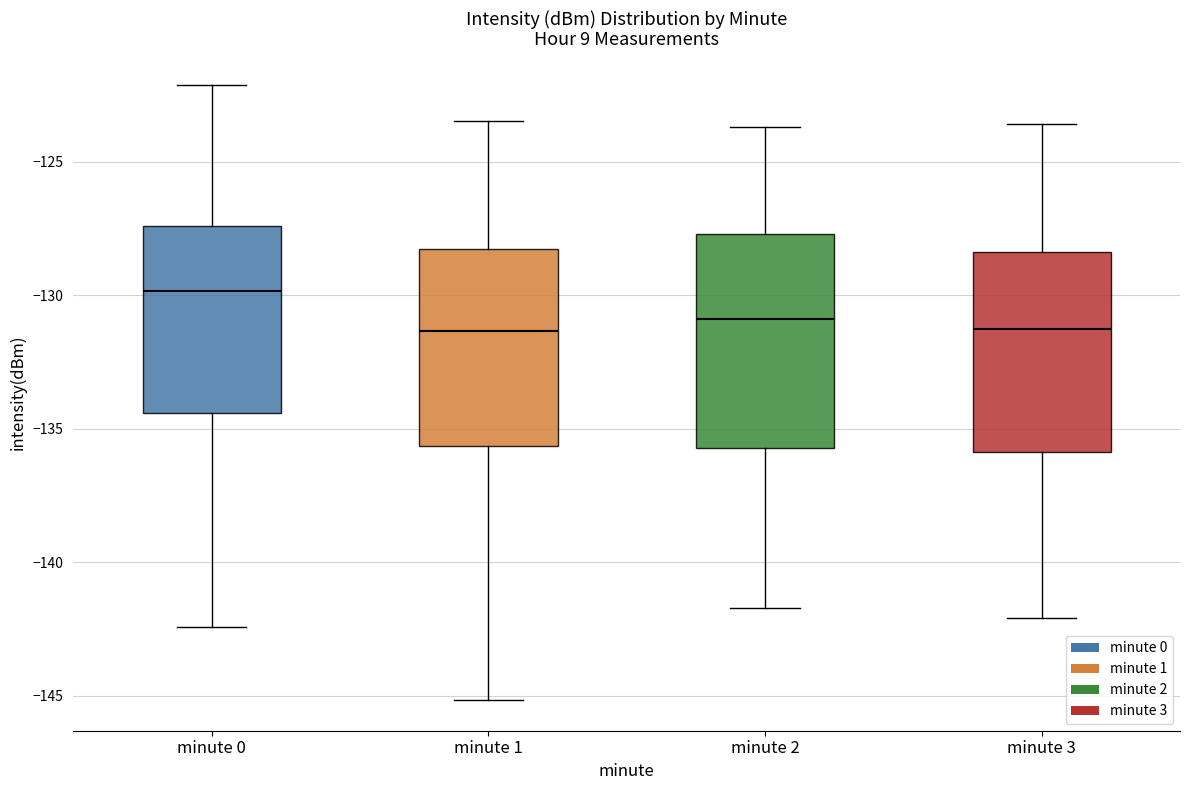

Reading left to right, transcribe this box plot: for each box, give where its median line is, the range the box spans, and where its two whiskers end, as read against the y-axis. The values are not printed on the chart, so give them approximately, as read against the axis.

minute 0: median -130.0, box -134.5 to -127.5, whiskers -142.5 to -122.0
minute 1: median -131.5, box -135.5 to -128.5, whiskers -145.0 to -123.5
minute 2: median -131.0, box -135.5 to -127.5, whiskers -141.5 to -123.5
minute 3: median -131.0, box -136.0 to -128.5, whiskers -142.0 to -123.5